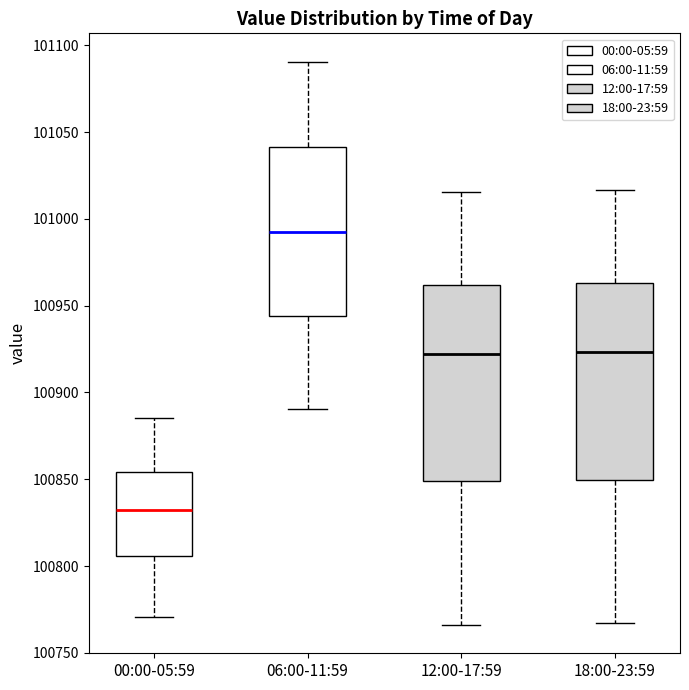

Which box has the highest median line?

06:00-11:59